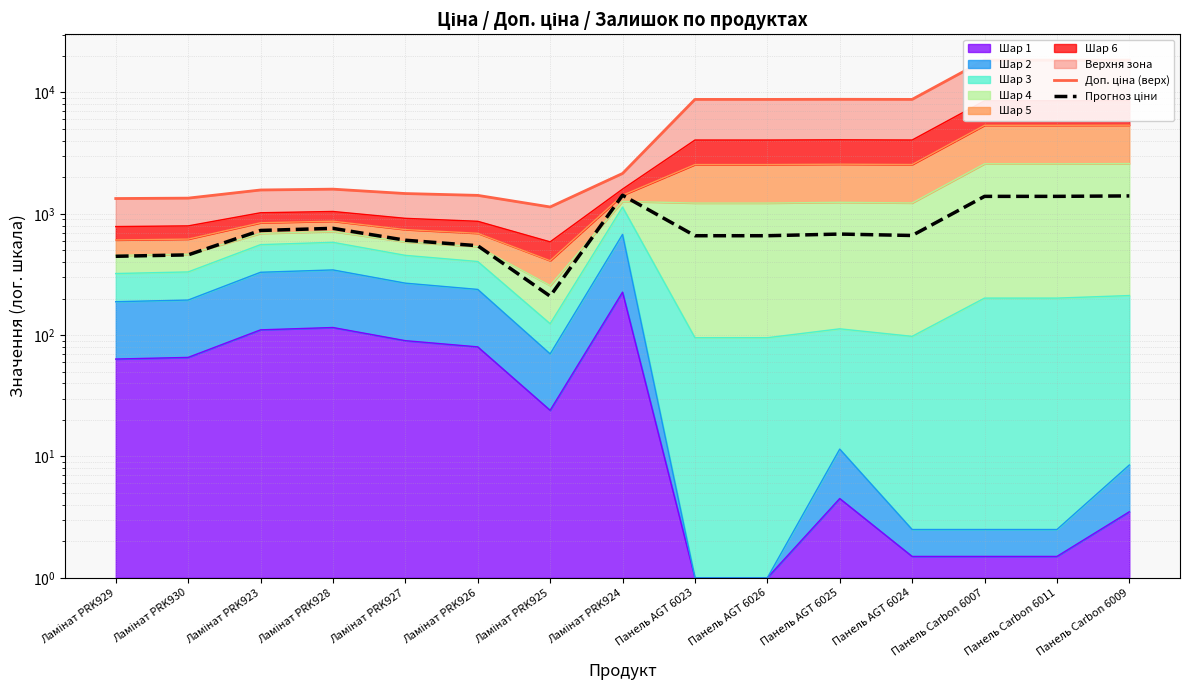

At which label does Доп. ціна (верх) reach its minimum?

Ламінат PRK925